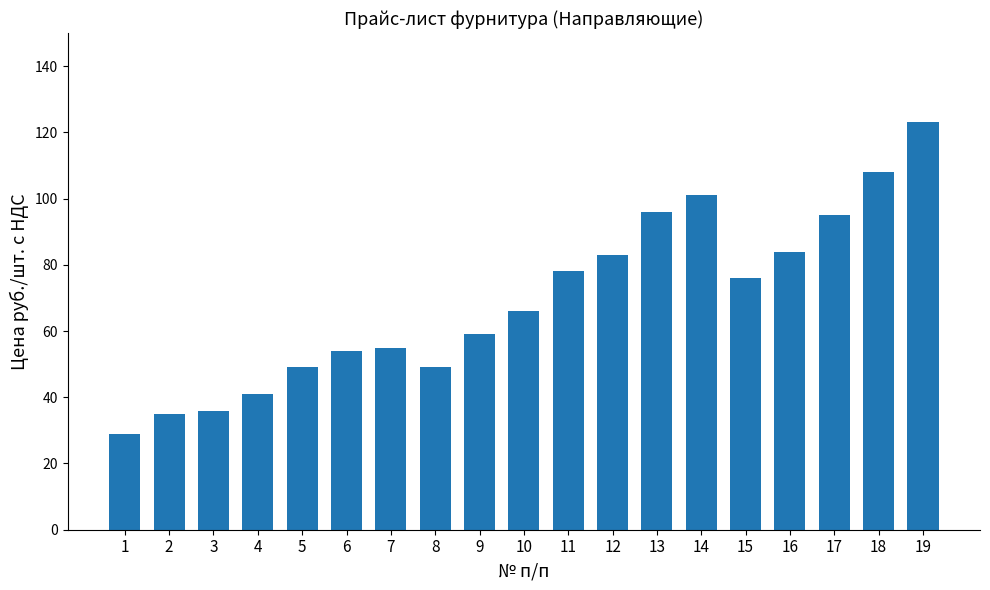

The chart shows a value of 49 at 8. True or false?

True